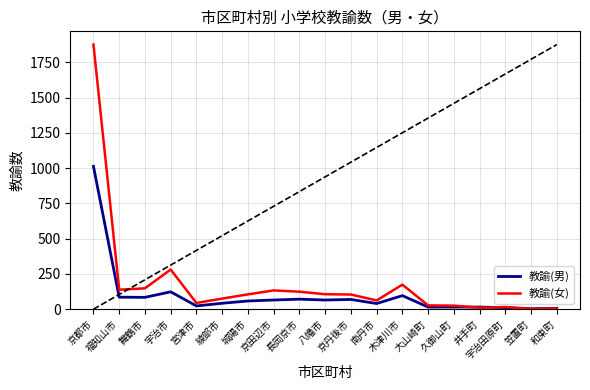

List the series in order of their peak value, highest first.

教諭(女), 教諭(男)